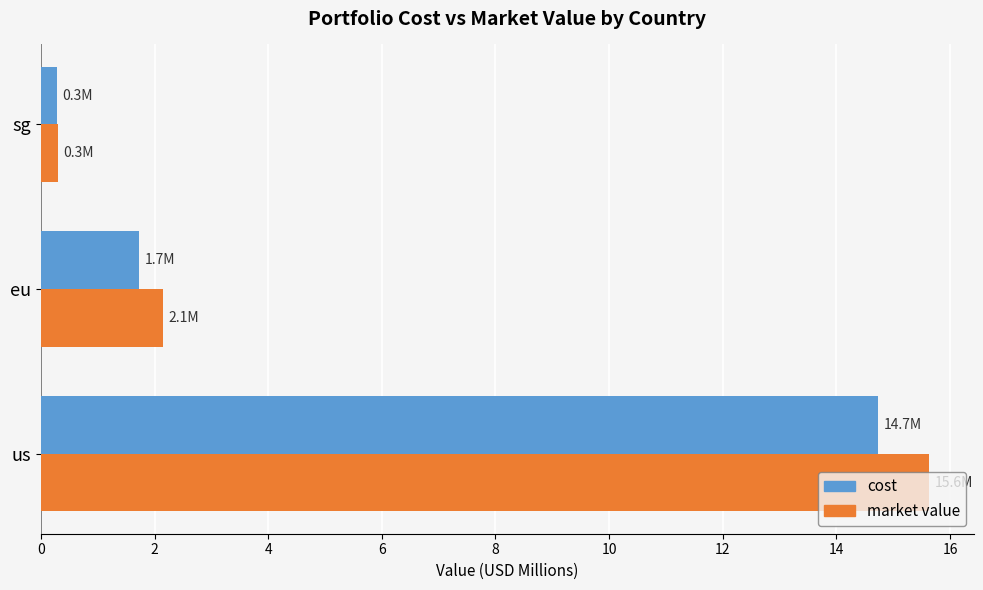

What is the total value across all series at eu?

3.9